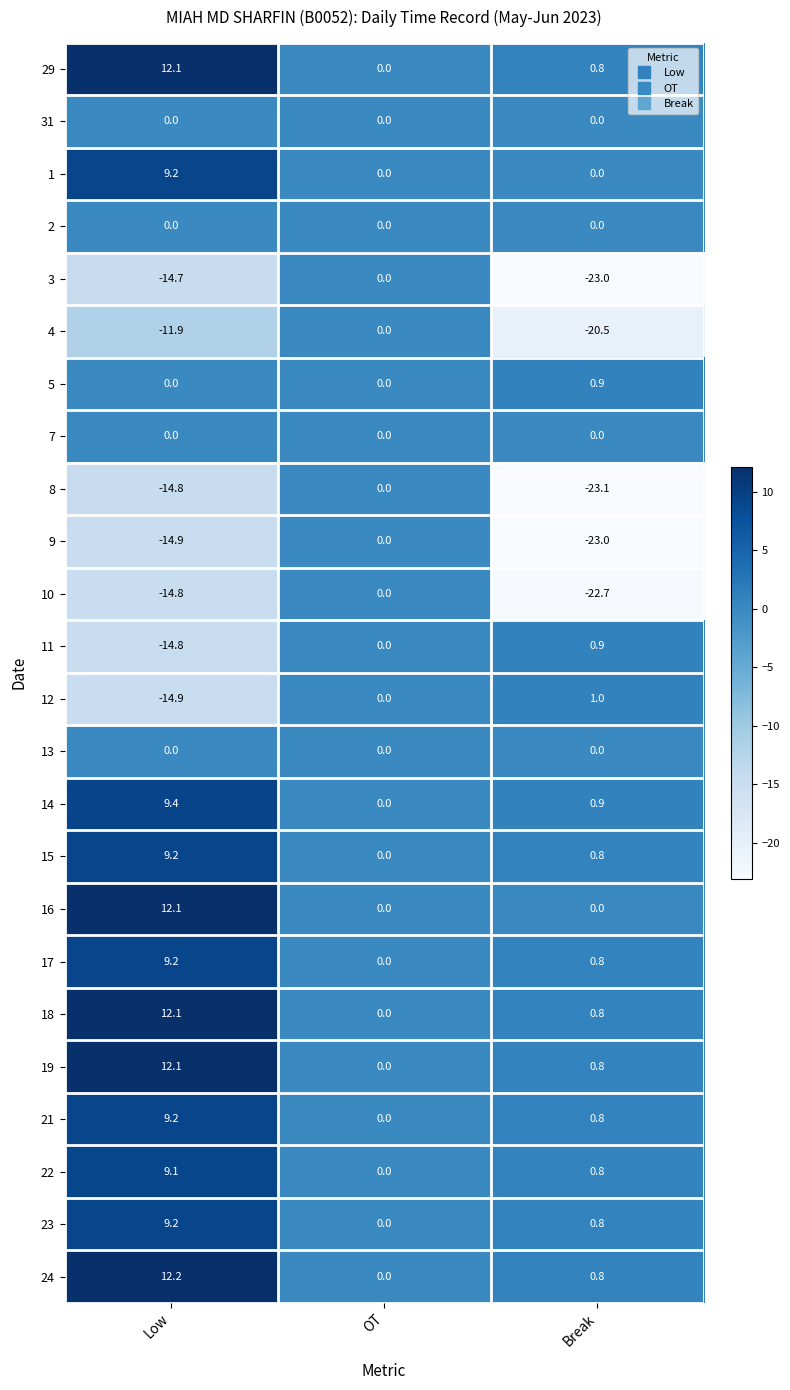

What is the spread (max minus min) of values at Break?

24.1